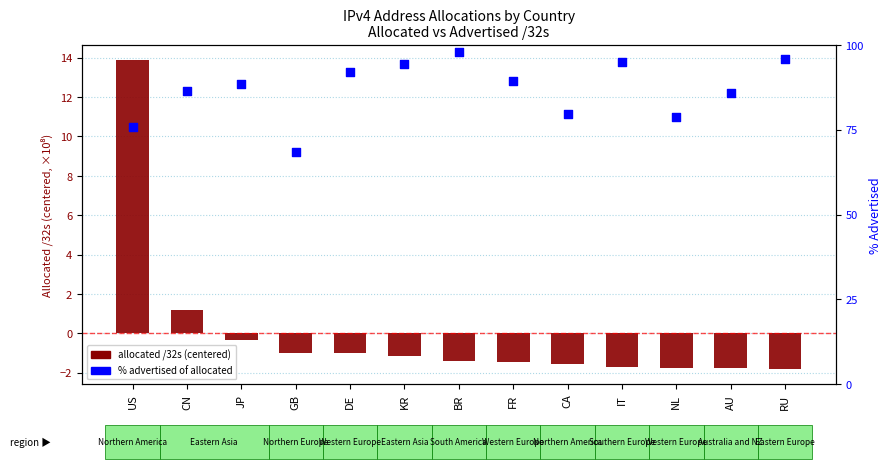

At which category is the sum across all series the highest?

BR